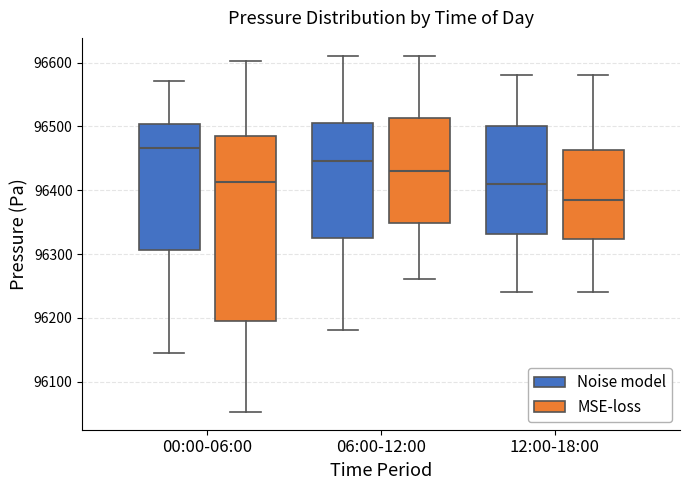

Comparing the boxes themselves (not the whiskers), which one is the tallest?

00:00-06:00 (MSE-loss)